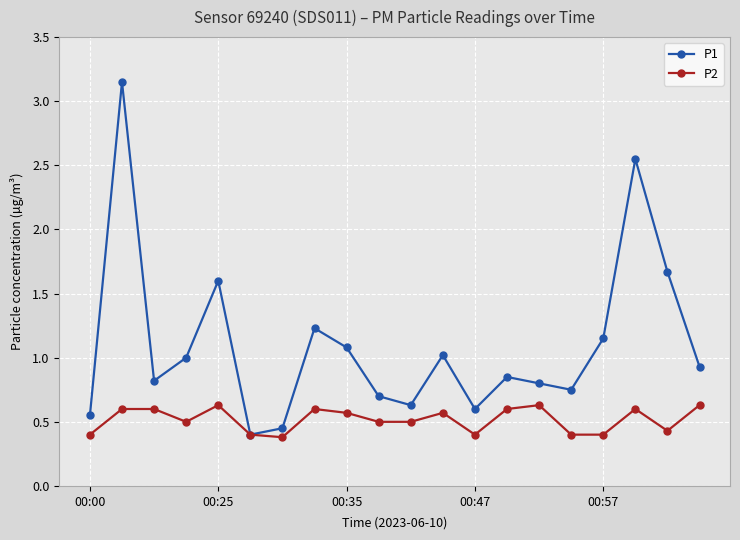

How many series are shown in this chart?

2